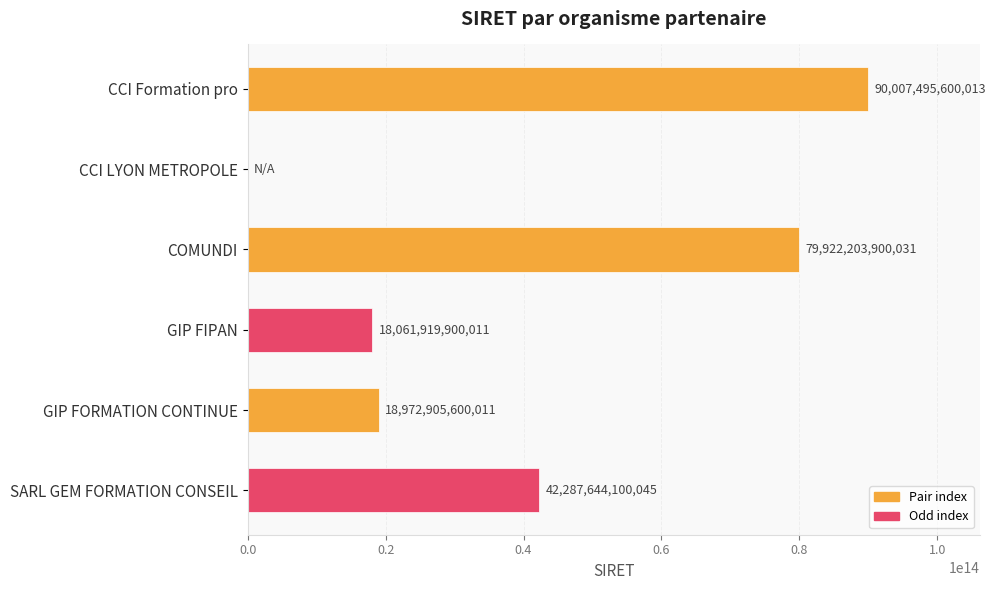

Which has a higher value, GIP FIPAN or SARL GEM FORMATION CONSEIL?

SARL GEM FORMATION CONSEIL